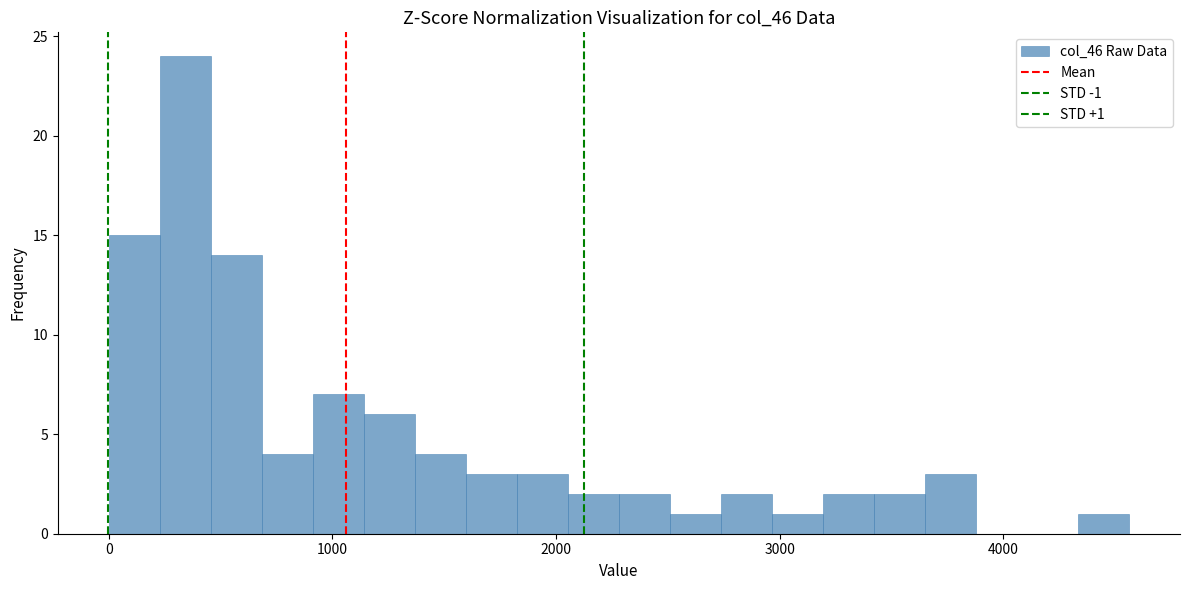

Around what value on the x-axis is the tallest bar? Give the approximate position of its centre, as read against the axis.

300